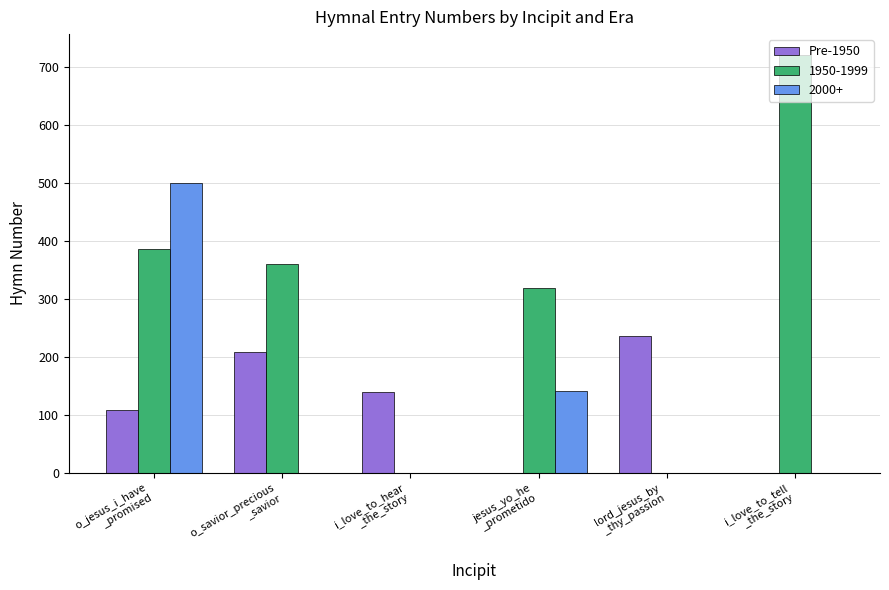

Which series has the largest total across all categories?

1950-1999